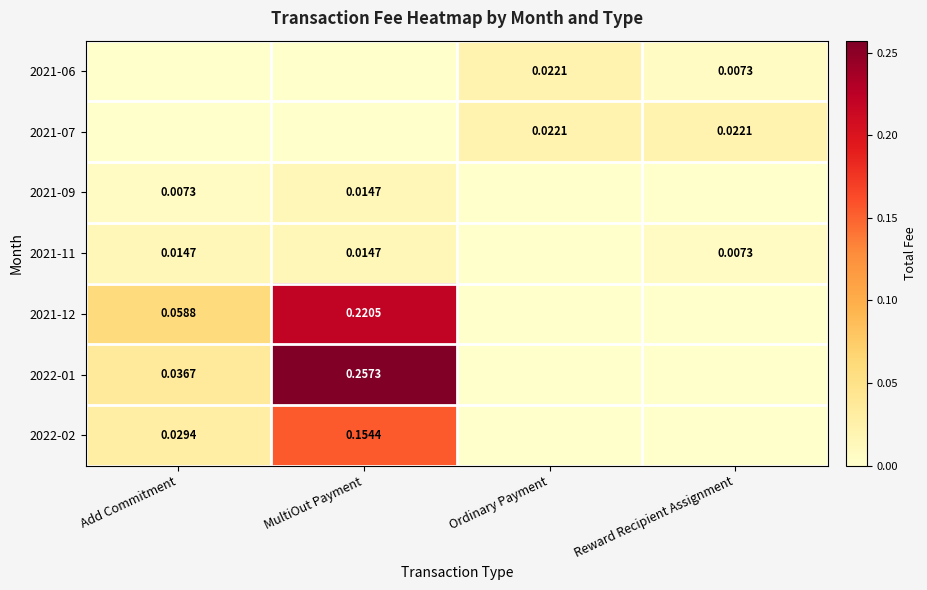

Is the value of 2022-01 at Add Commitment greater than the value of 2021-11 at MultiOut Payment?

Yes